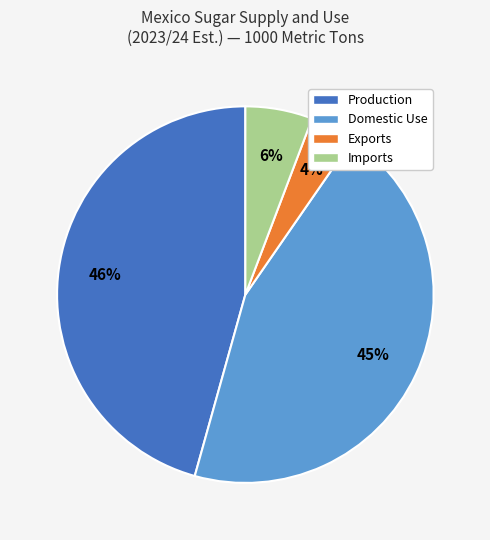

How many segments does this pie chart have?

4